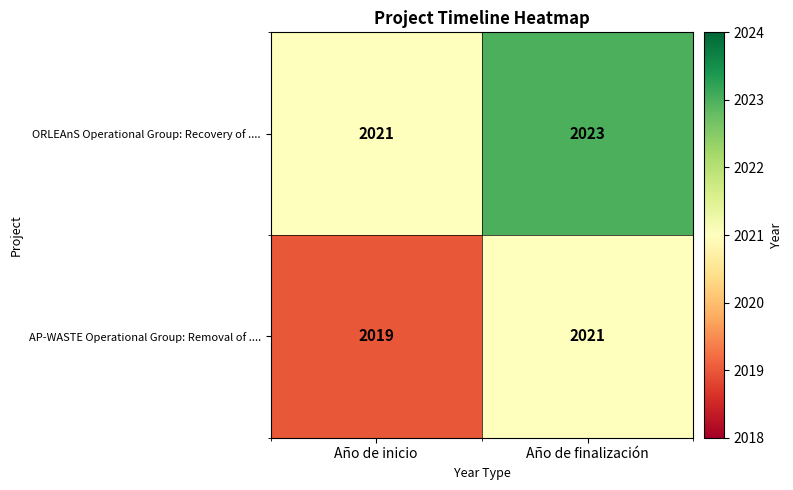

True or false: ORLEAnS Operational Group: Recovery of .... has a value of 728 at Año de inicio.

False